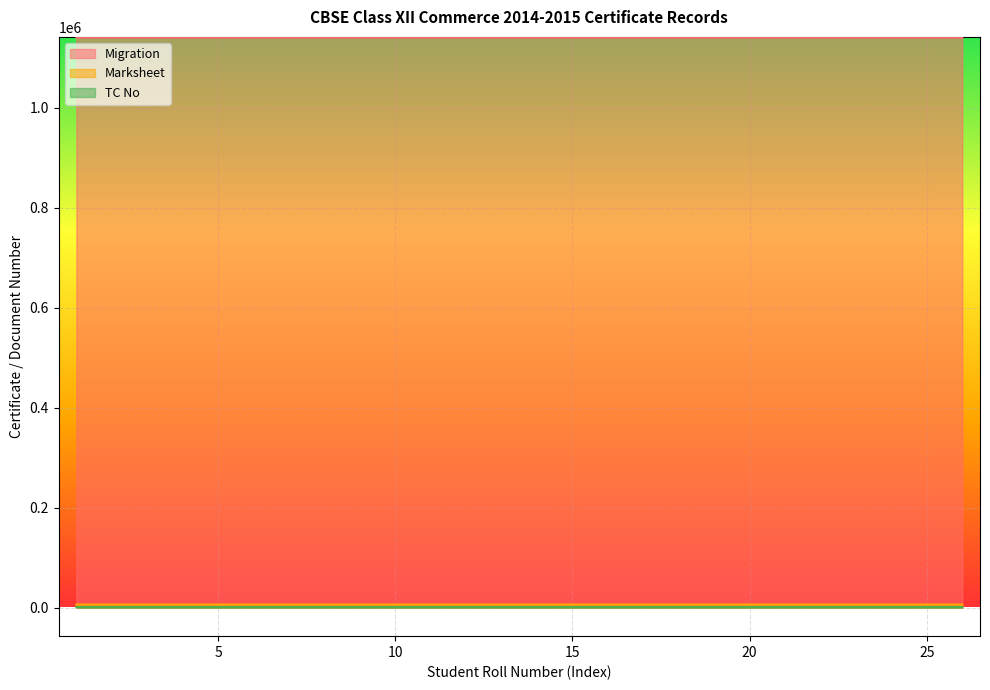

How many lines are shown in the chart?

3